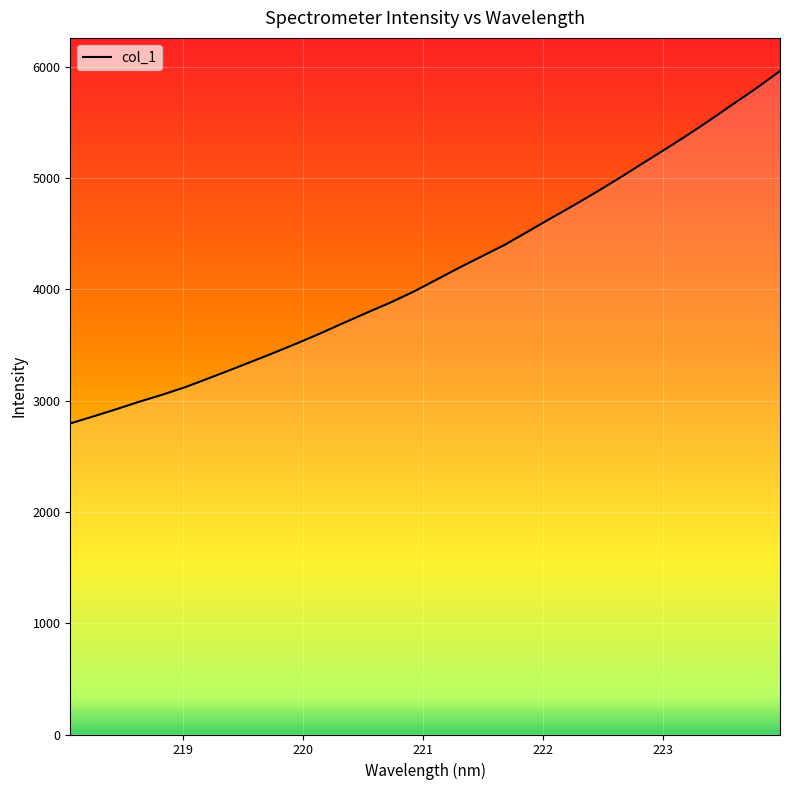

True or false: there are more than 0 points higher than both neighbors.

False